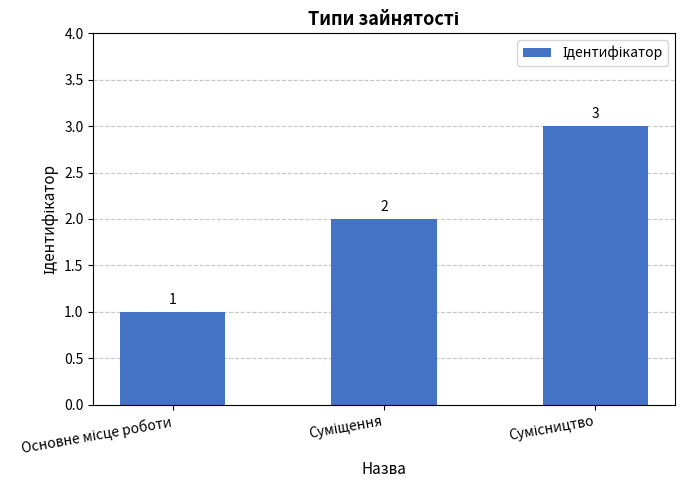

Count the values in the range 1 to 3.

3